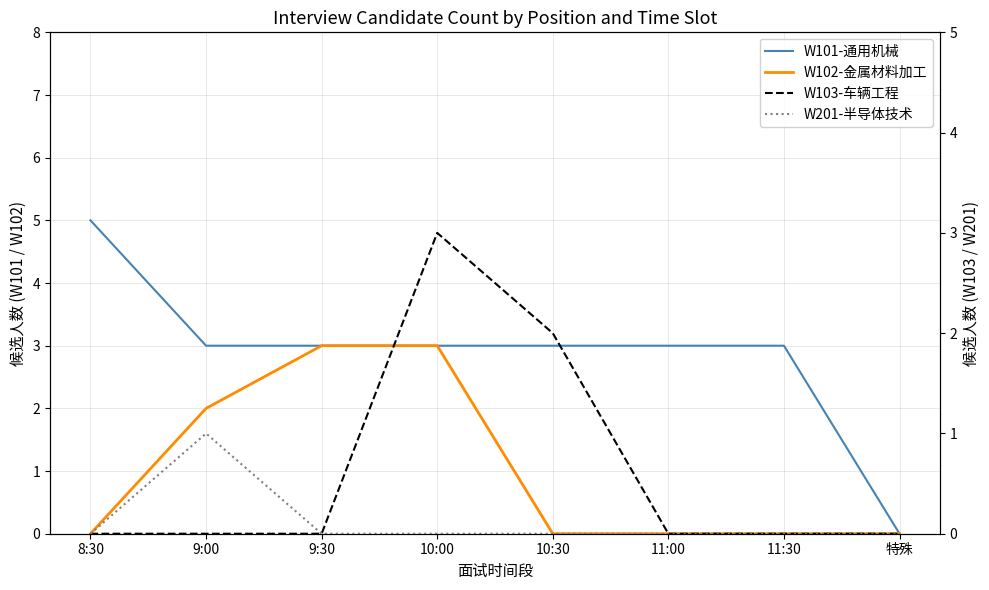

Reading left to right, transcribe all the data shown in this chart.

W101-通用机械: 8:30=5	9:00=3	9:30=3	10:00=3	10:30=3	11:00=3	11:30=3	特殊=0
W102-金属材料加工: 8:30=0	9:00=2	9:30=3	10:00=3	10:30=0	11:00=0	11:30=0	特殊=0
W103-车辆工程: 8:30=0	9:00=0	9:30=0	10:00=3	10:30=2	11:00=0	11:30=0	特殊=0
W201-半导体技术: 8:30=0	9:00=1	9:30=0	10:00=0	10:30=0	11:00=0	11:30=0	特殊=0